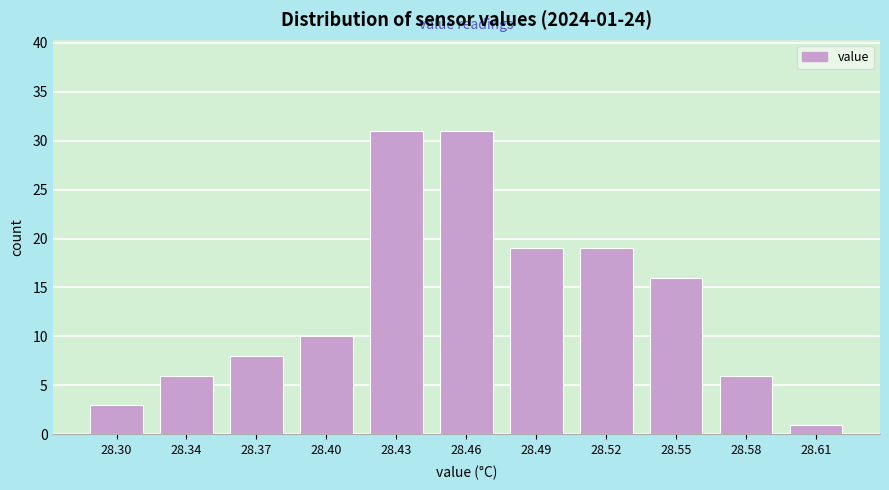

Reading left to right, extract all data points from this chart.

3	6	8	10	31	31	19	19	16	6	1